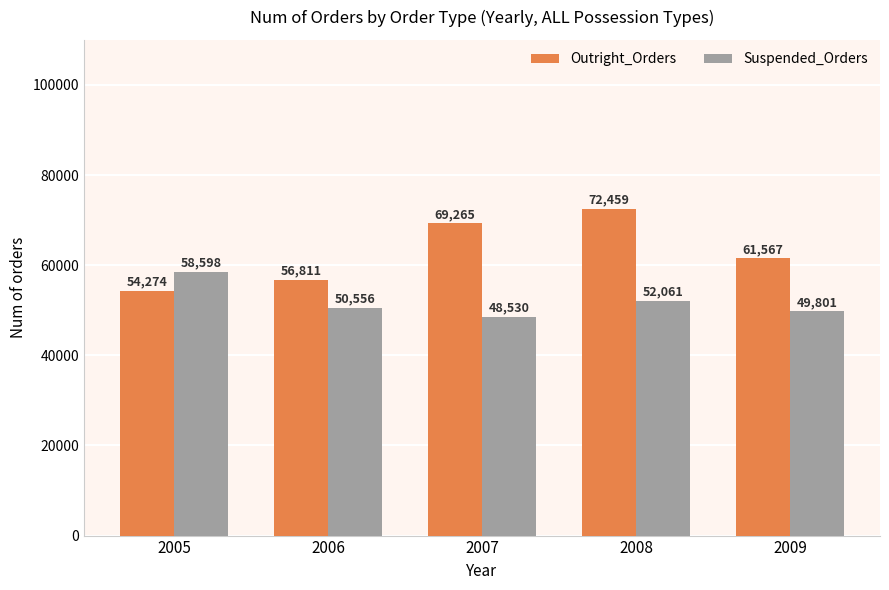

What is the smallest value displayed?

48530